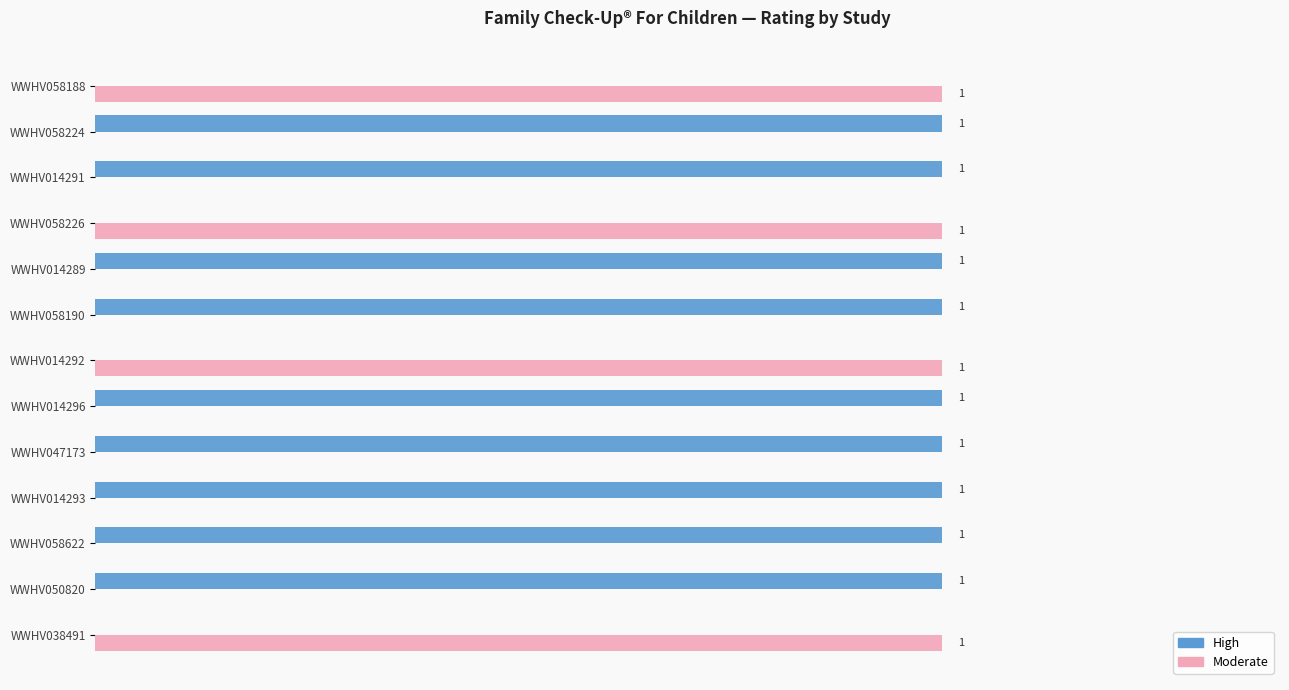

Which series has the largest total across all categories?

High